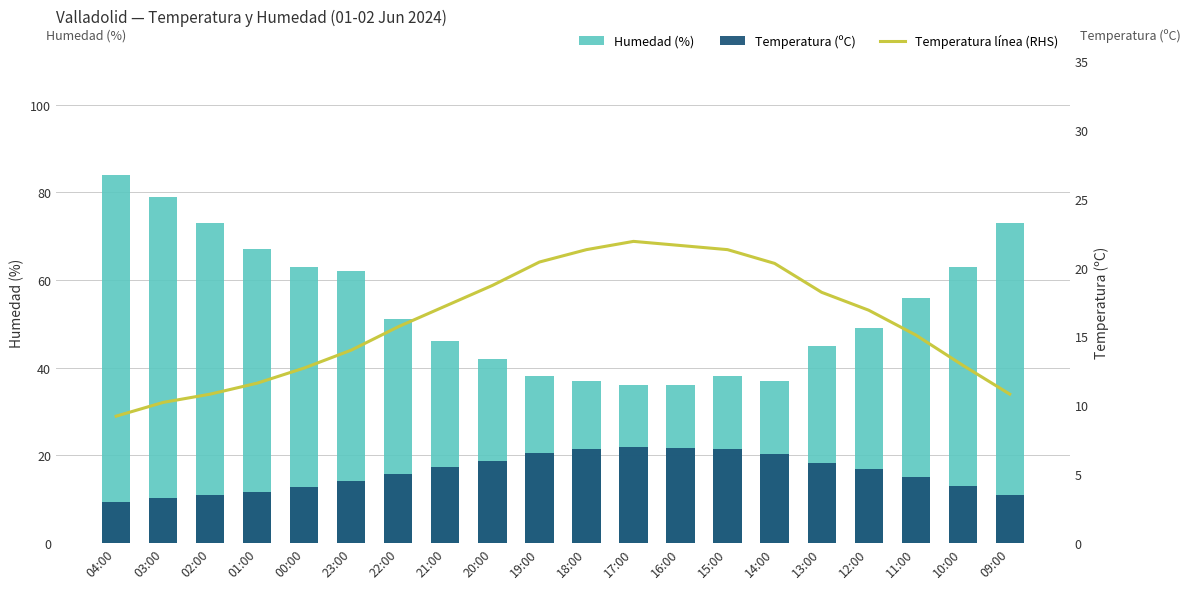

Is it true that Humedad (%) equals 16.3 at 20:00?

False